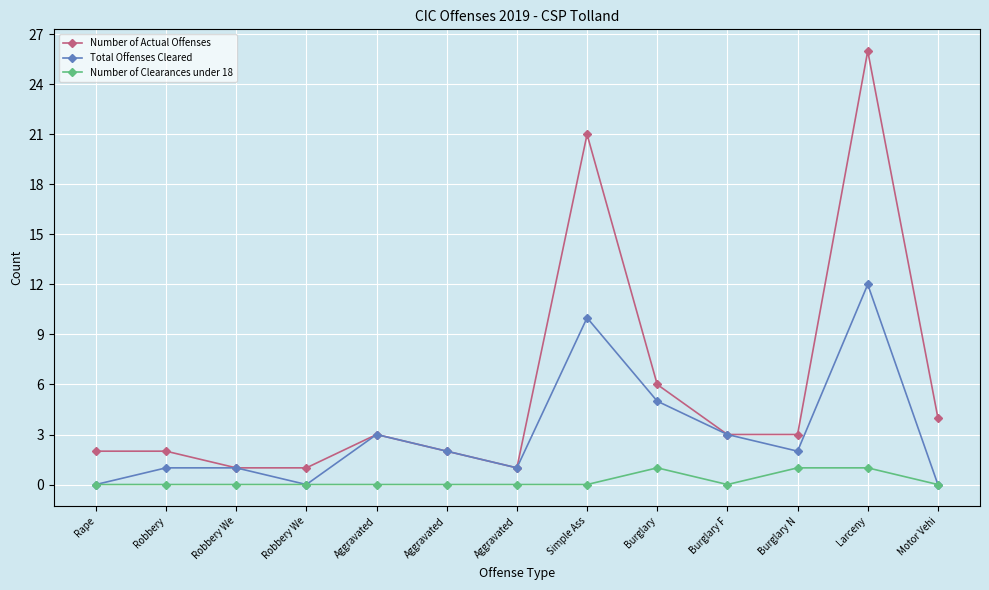

What is the sum of the Total Offenses Cleared values at Robbery and Larceny?

13